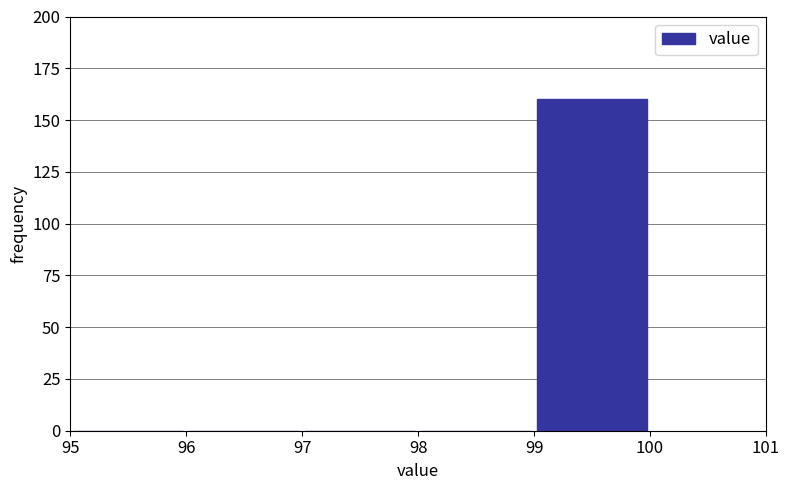

Reading left to right, list every bar in this chart as the range it spans on the x-axis followed by its height. The values are not printed on the chart, so give them approximately, as read against the axis.

95 to 96: 0
96 to 97: 0
97 to 98: 0
98 to 99: 0
99 to 100: 160